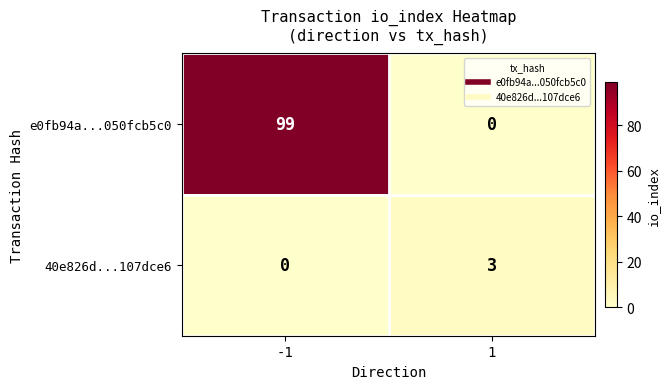

What is the total value across all series at 1?

3